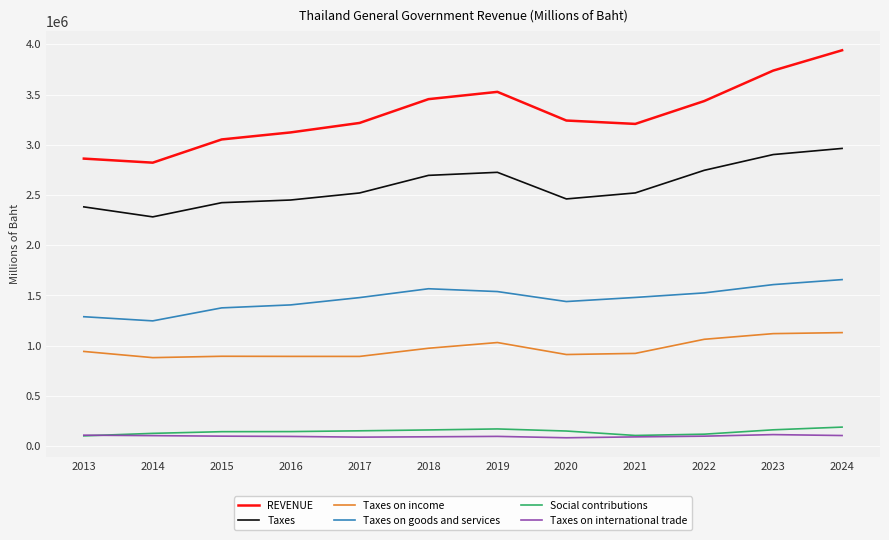

How many values in the Taxes on international trade series exceed 100238?

6